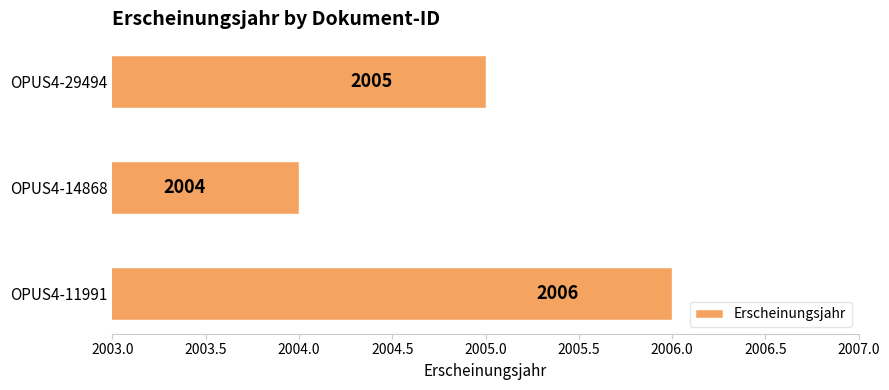

Rank the categories by value from highest to lowest.

OPUS4-11991, OPUS4-29494, OPUS4-14868